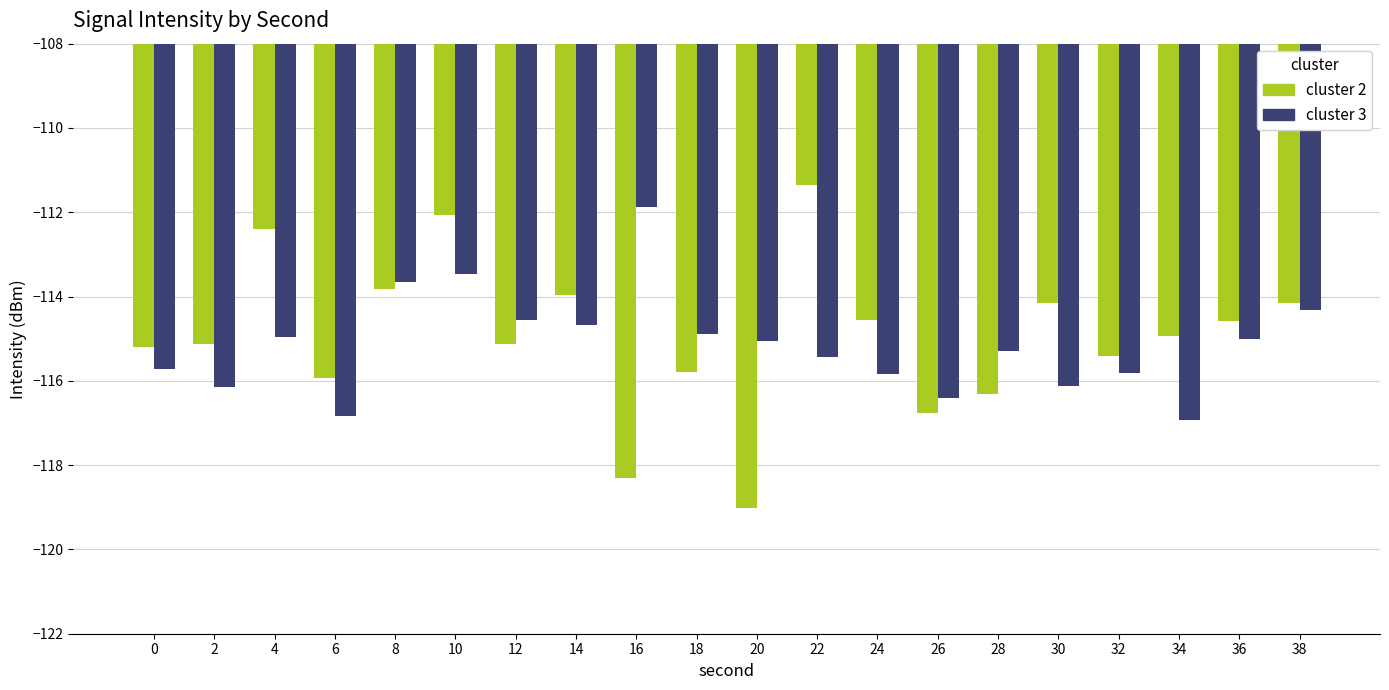

What is the approximate value of cluster 2 at 22?

-111.4